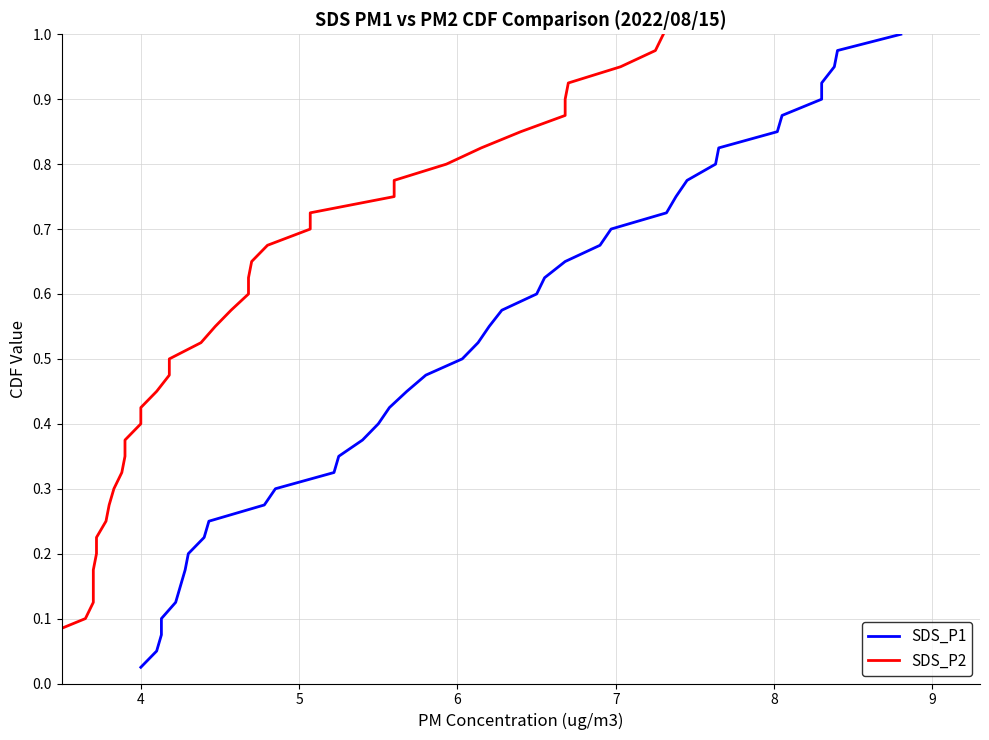

What is the greatest value displayed?

1.0